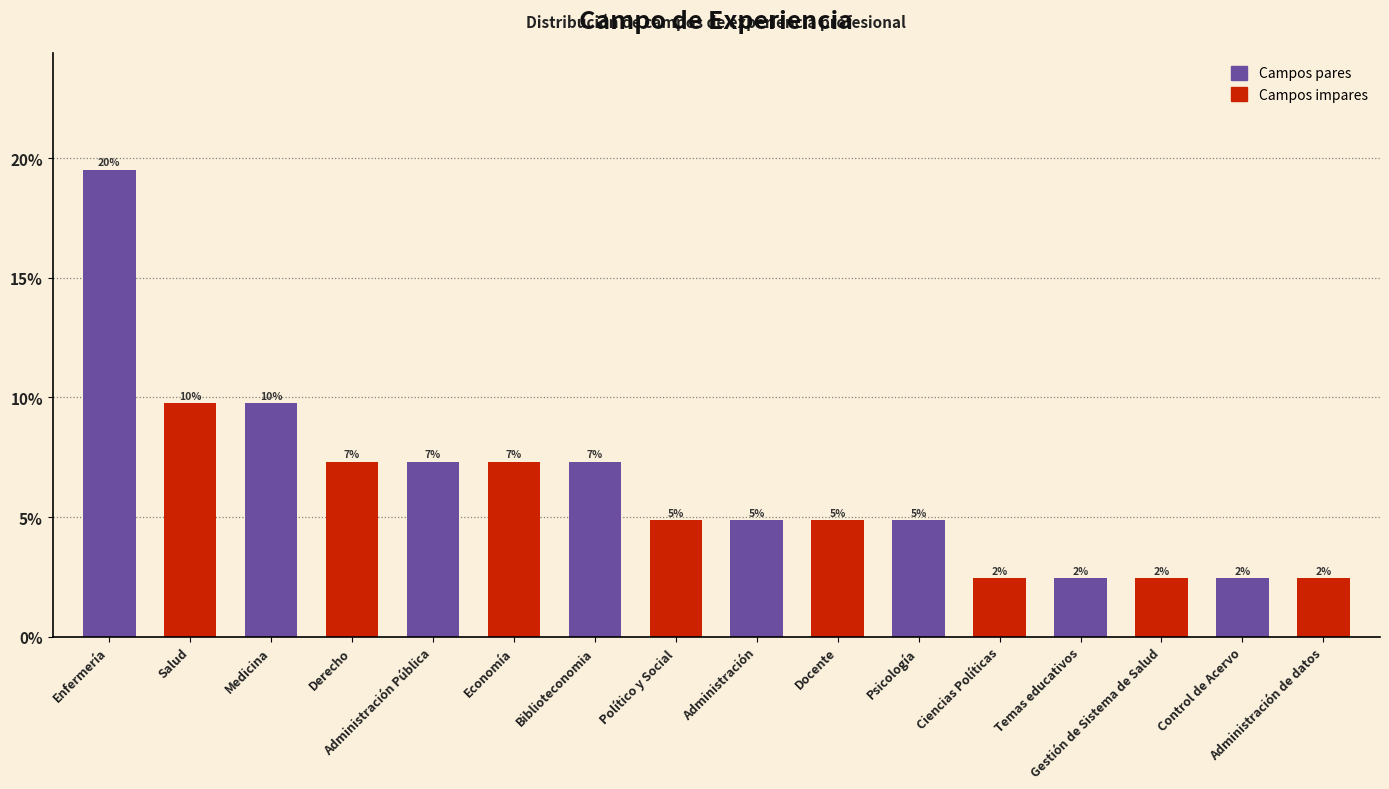

How many bars are there in total?

16